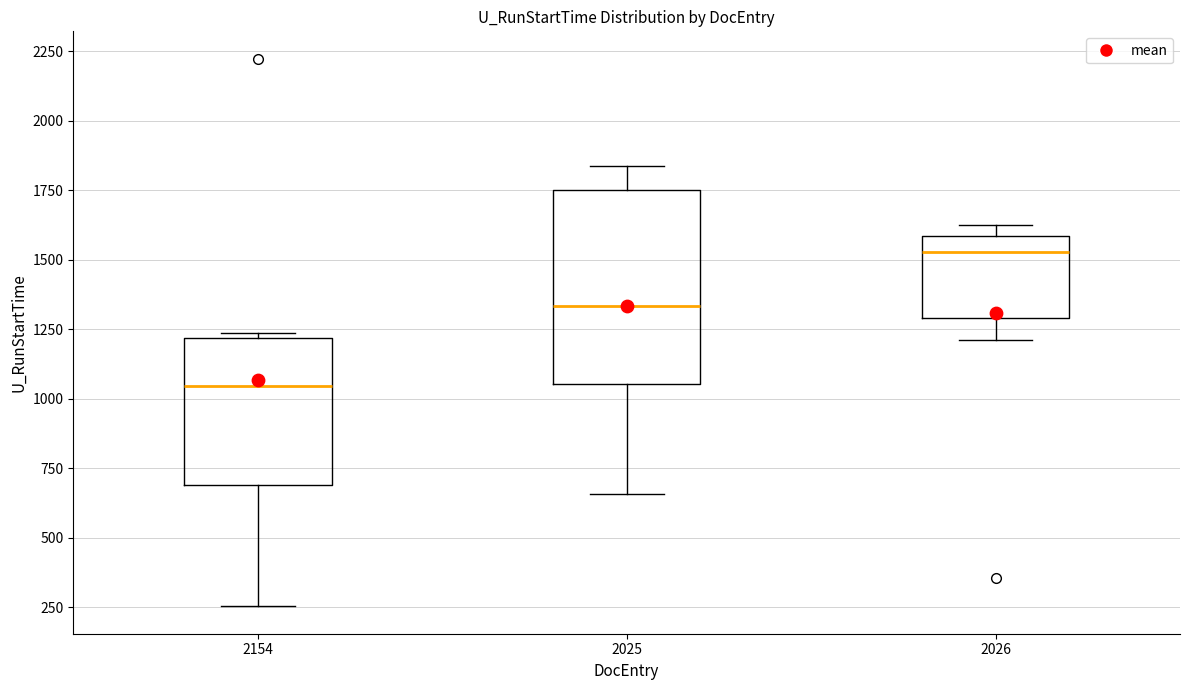

Which box's median line is the highest?

2026